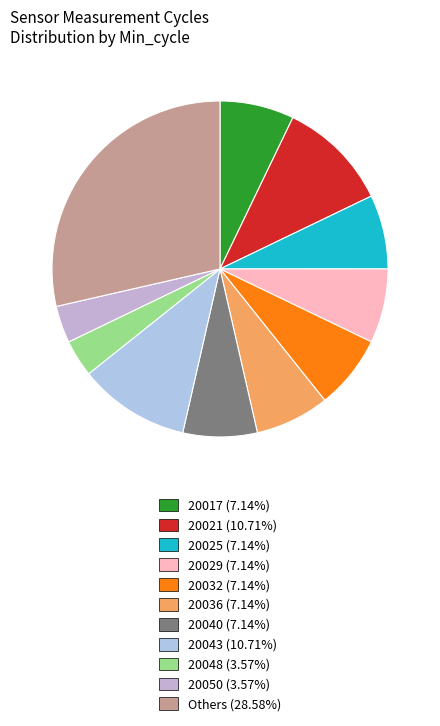

How many segments does this pie chart have?

11